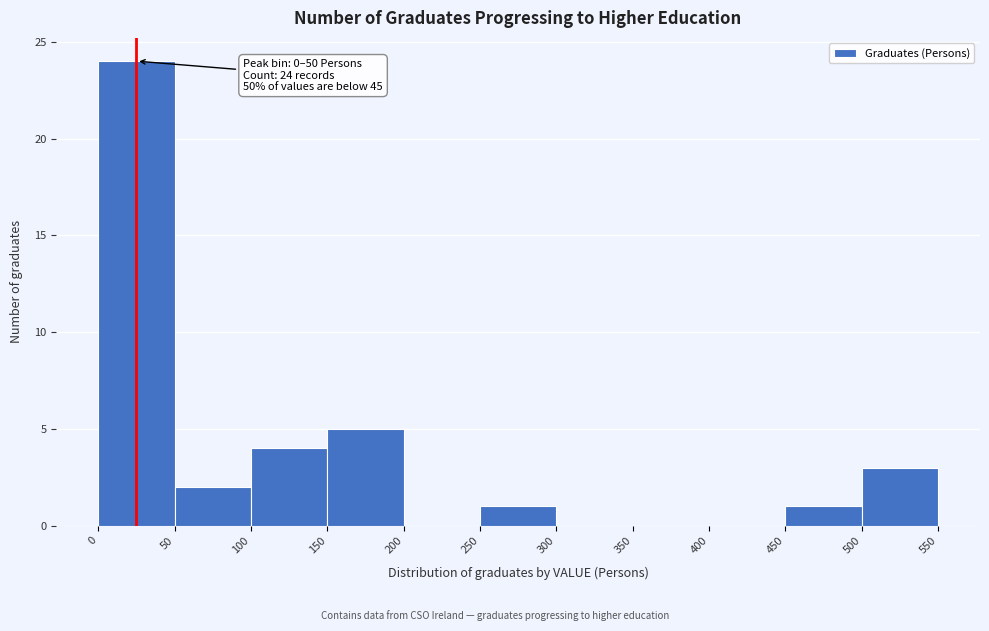

Over which range of the x-axis is the bar tallest?

0 to 50